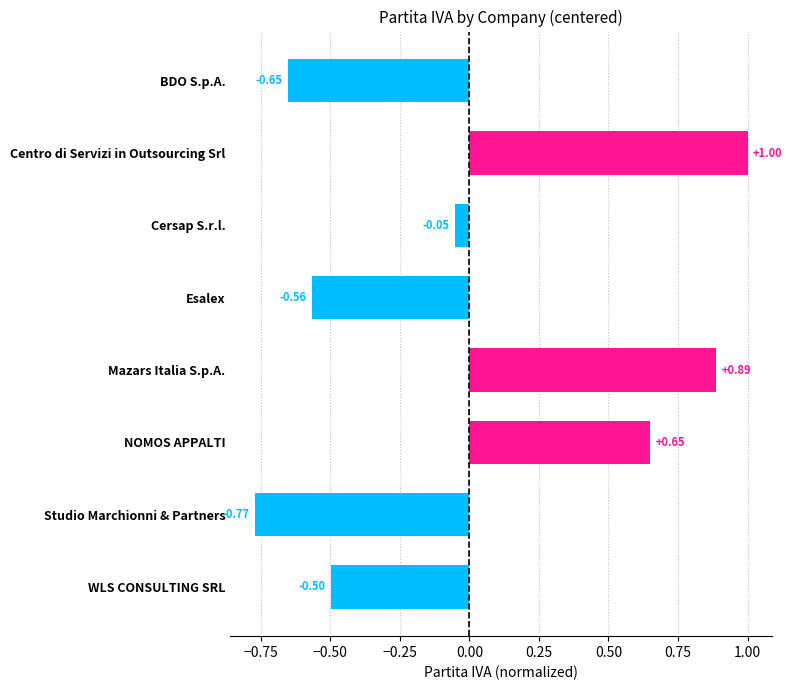

Which has a higher value, Cersap S.r.l. or WLS CONSULTING SRL?

Cersap S.r.l.